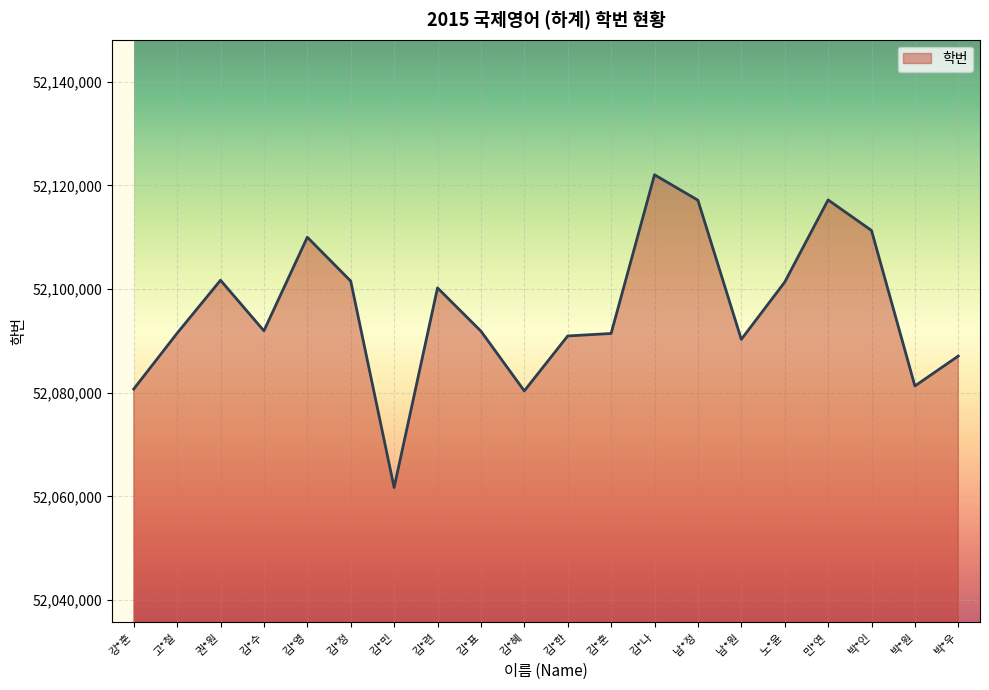

True or false: the data has more than 1 interior local peaks.

True